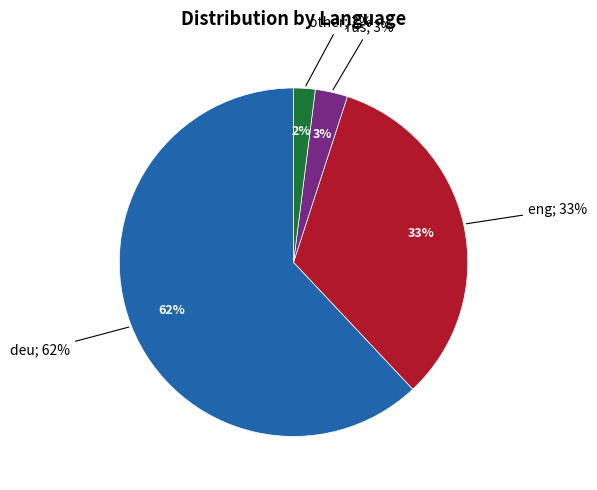

Which category has the biggest portion of the pie?

deu